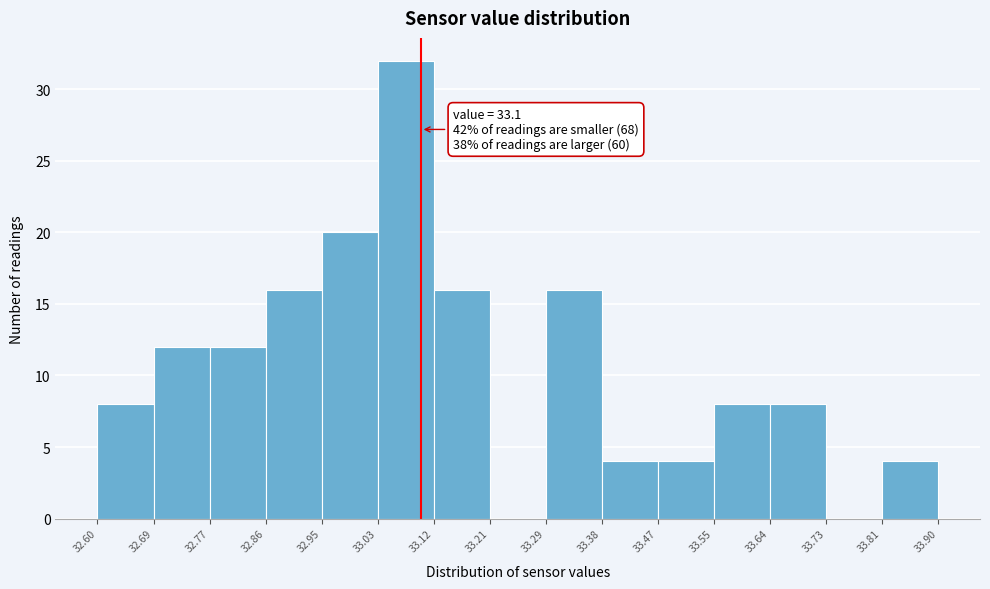

Over which range of the x-axis is the bar tallest?

33.03 to 33.12